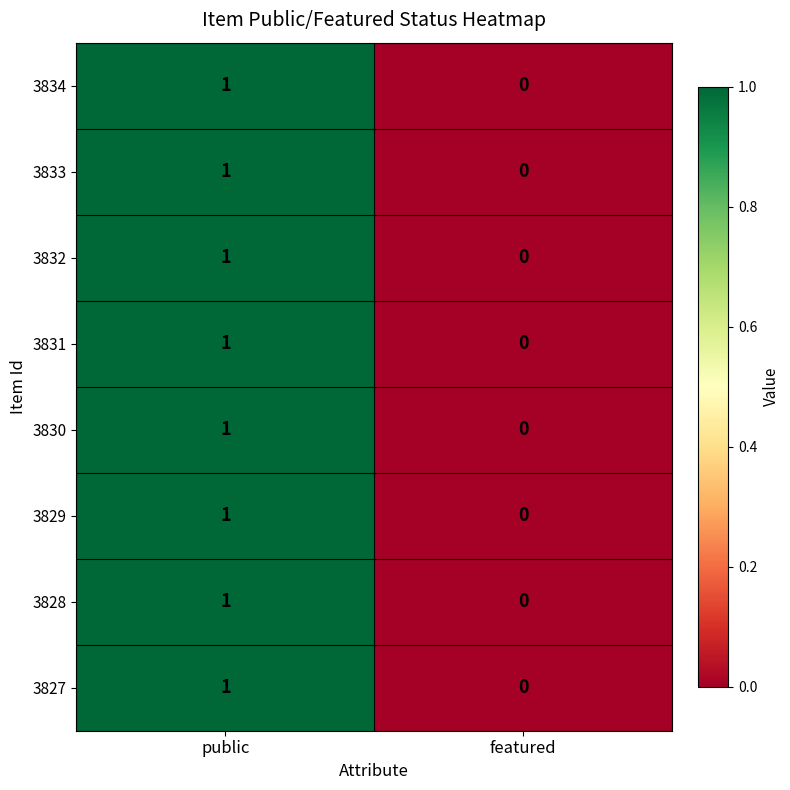

Which label corresponds to the largest value in the chart?

public